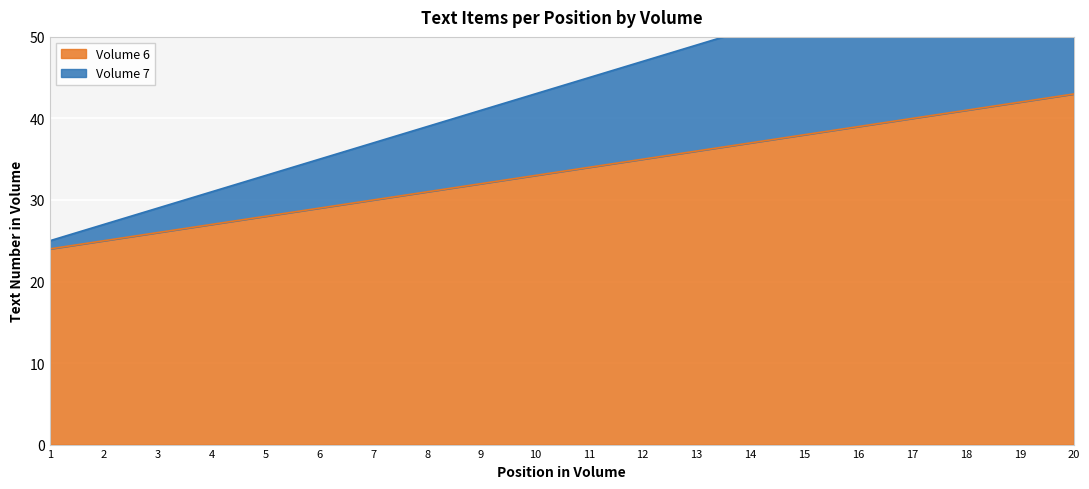

The value of Volume 6 at 10 is 21. True or false?

False